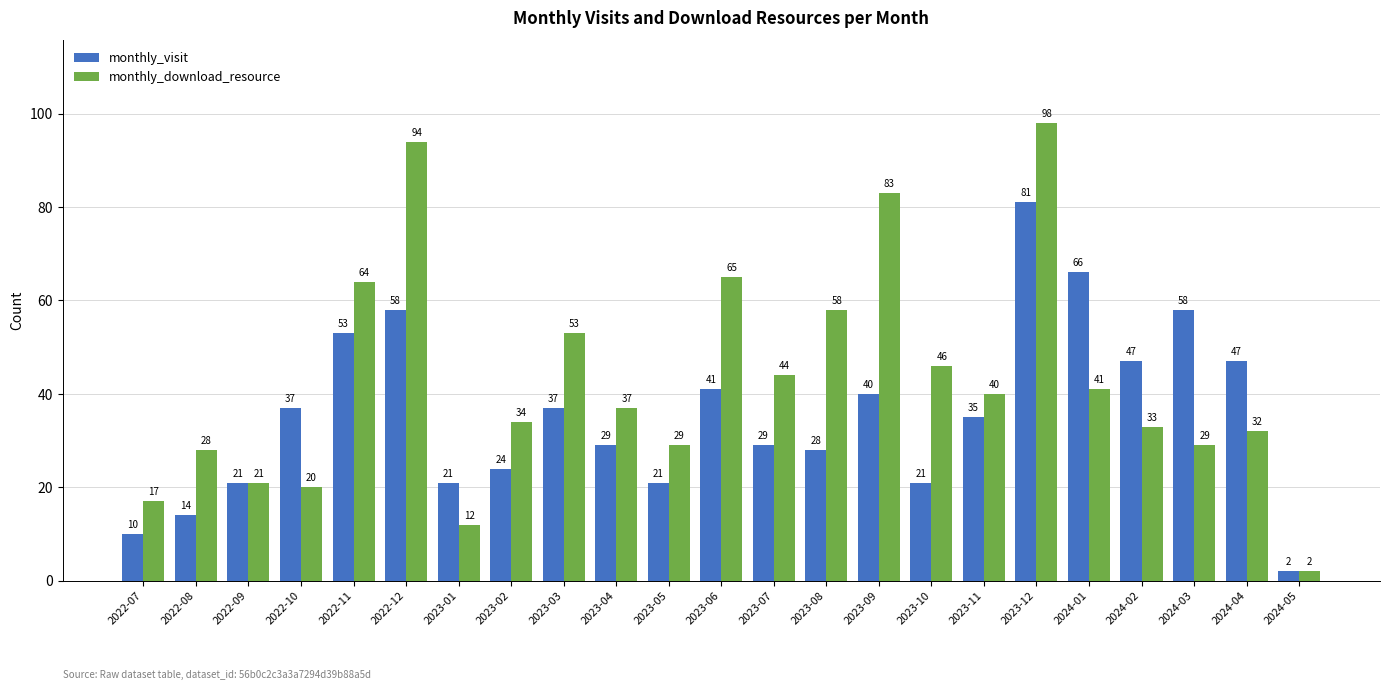

What are all the series names shown in the legend?

monthly_visit, monthly_download_resource